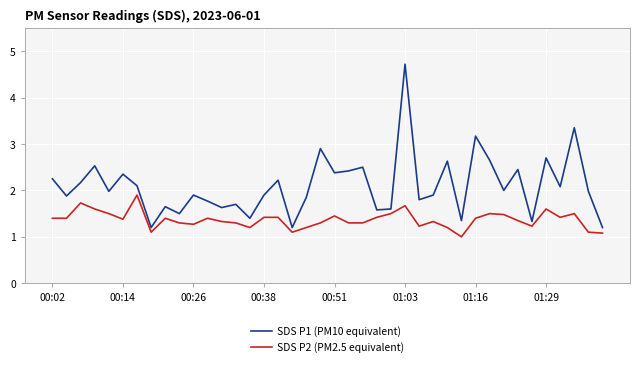

What are all the series names shown in the legend?

SDS P1 (PM10 equivalent), SDS P2 (PM2.5 equivalent)